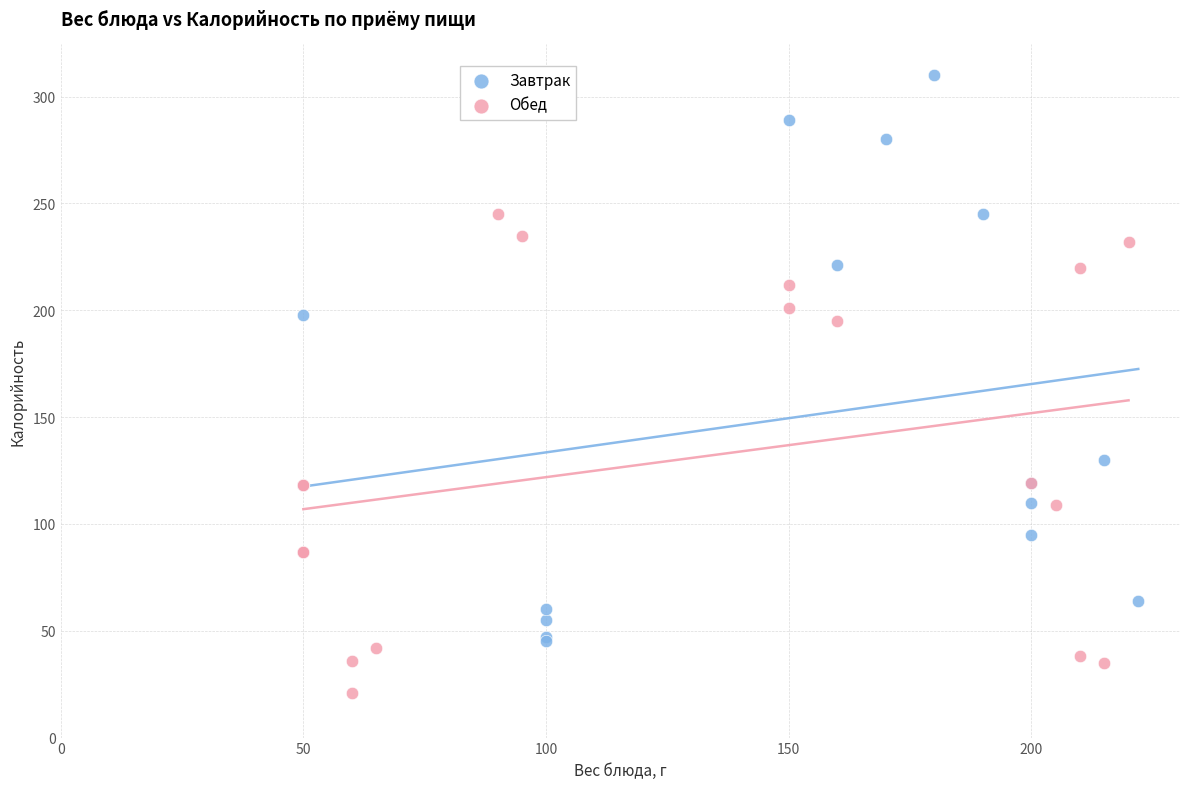

Which series contains the highest Y value?

Завтрак